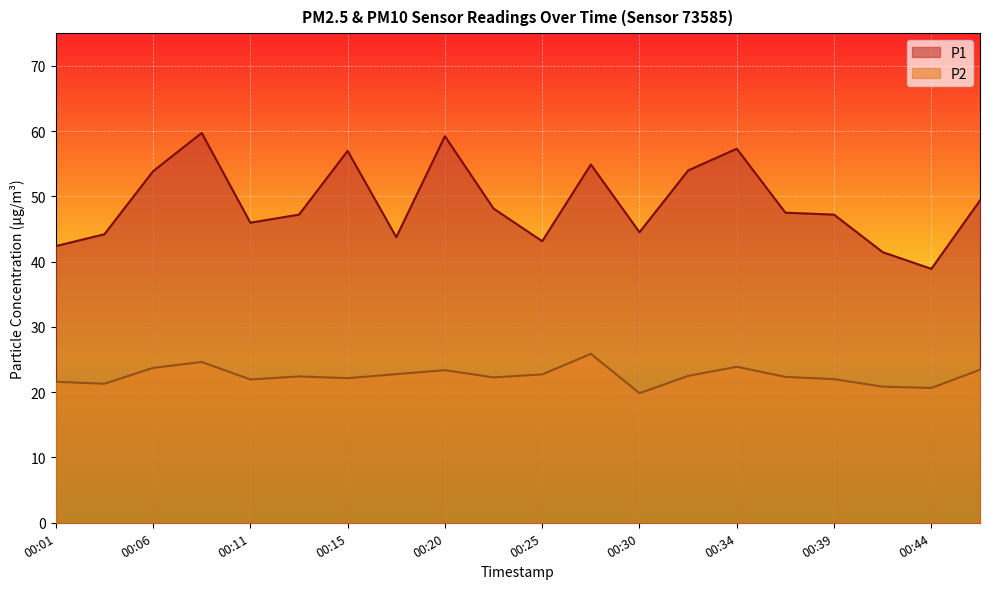

How many data points in P2 are above 22?

13